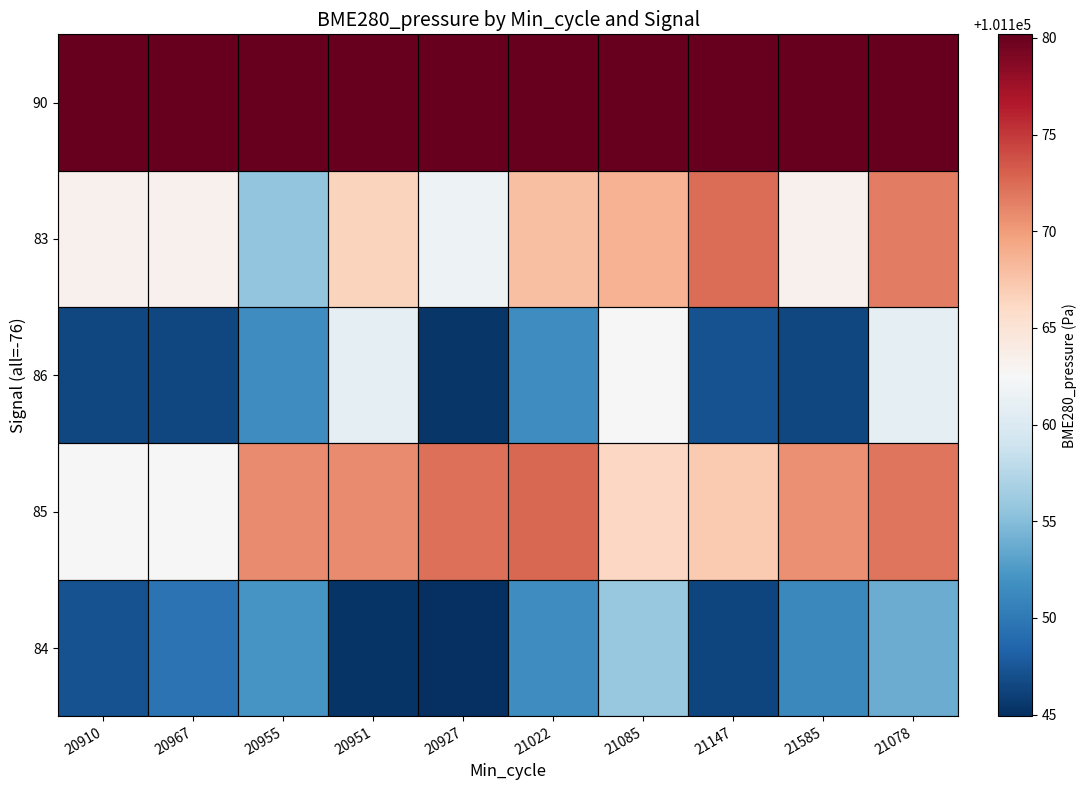

Reading left to right, transcribe all the data shown in this chart.

84: 20910=0.1	20967=0.1	20955=0.2	20951=0.0	20927=0.0	21022=0.2	21085=0.3	21147=0.0	21585=0.2	21078=0.3
85: 20910=0.5	20967=0.5	20955=0.7	20951=0.7	20927=0.8	21022=0.8	21085=0.6	21147=0.6	21585=0.7	21078=0.8
86: 20910=0.0	20967=0.0	20955=0.2	20951=0.5	20927=0.0	21022=0.2	21085=0.5	21147=0.1	21585=0.0	21078=0.5
83: 20910=0.5	20967=0.5	20955=0.3	20951=0.6	20927=0.5	21022=0.6	21085=0.7	21147=0.8	21585=0.5	21078=0.8
90: 20910=1.0	20967=1.0	20955=1.0	20951=1.0	20927=1.0	21022=1.0	21085=1.0	21147=1.0	21585=1.0	21078=1.0